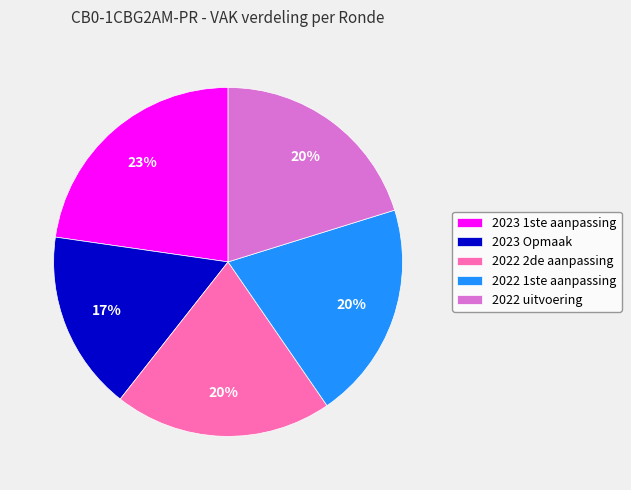

How many slices are in this pie chart?

5